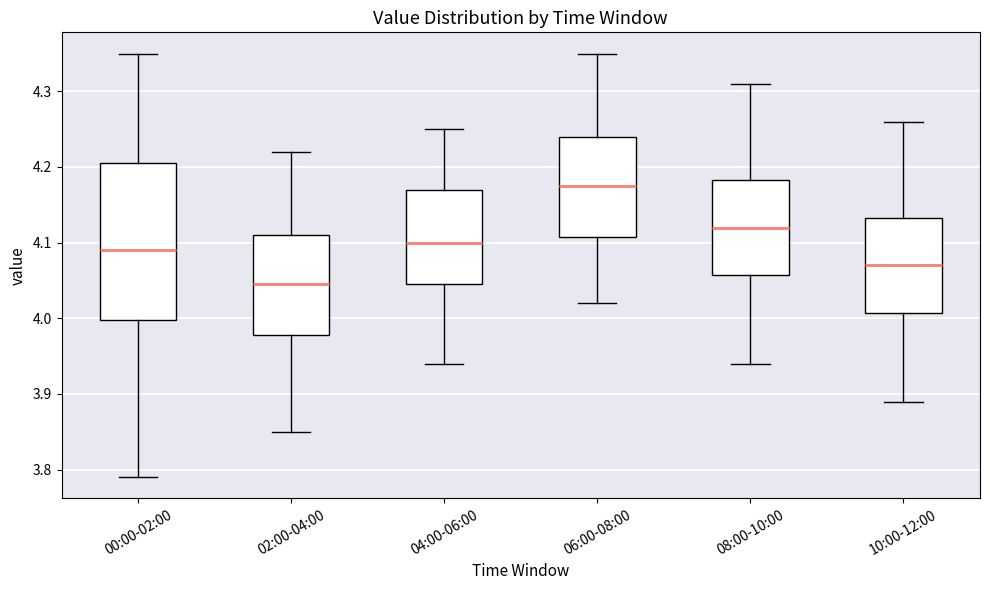

Comparing the boxes themselves (not the whiskers), which one is the tallest?

00:00-02:00